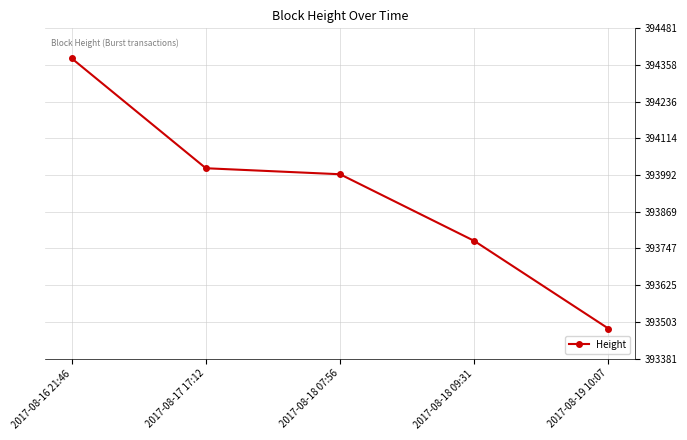

The value at 2017-08-16 21:46 is 560363. True or false?

False